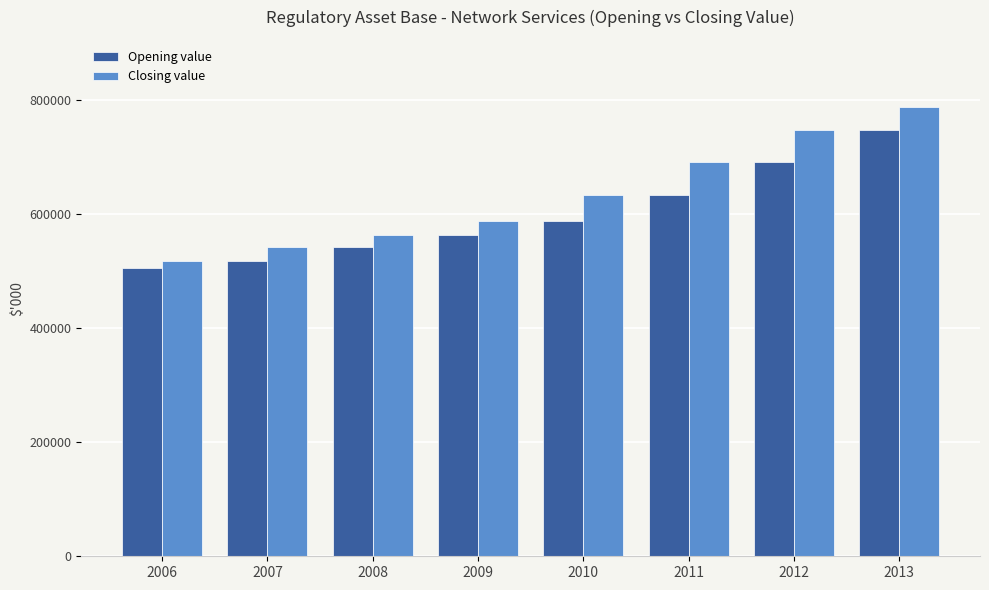

At 2012, list the series in order from largest to smallest.

Closing value, Opening value